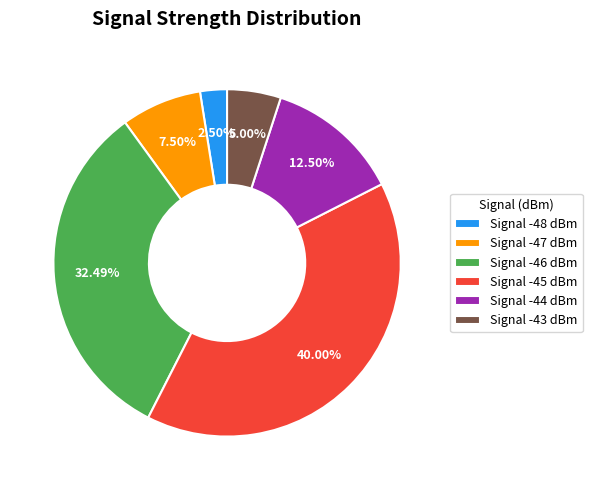

Rank the categories by value from highest to lowest.

Signal -45 dBm, Signal -46 dBm, Signal -44 dBm, Signal -47 dBm, Signal -43 dBm, Signal -48 dBm